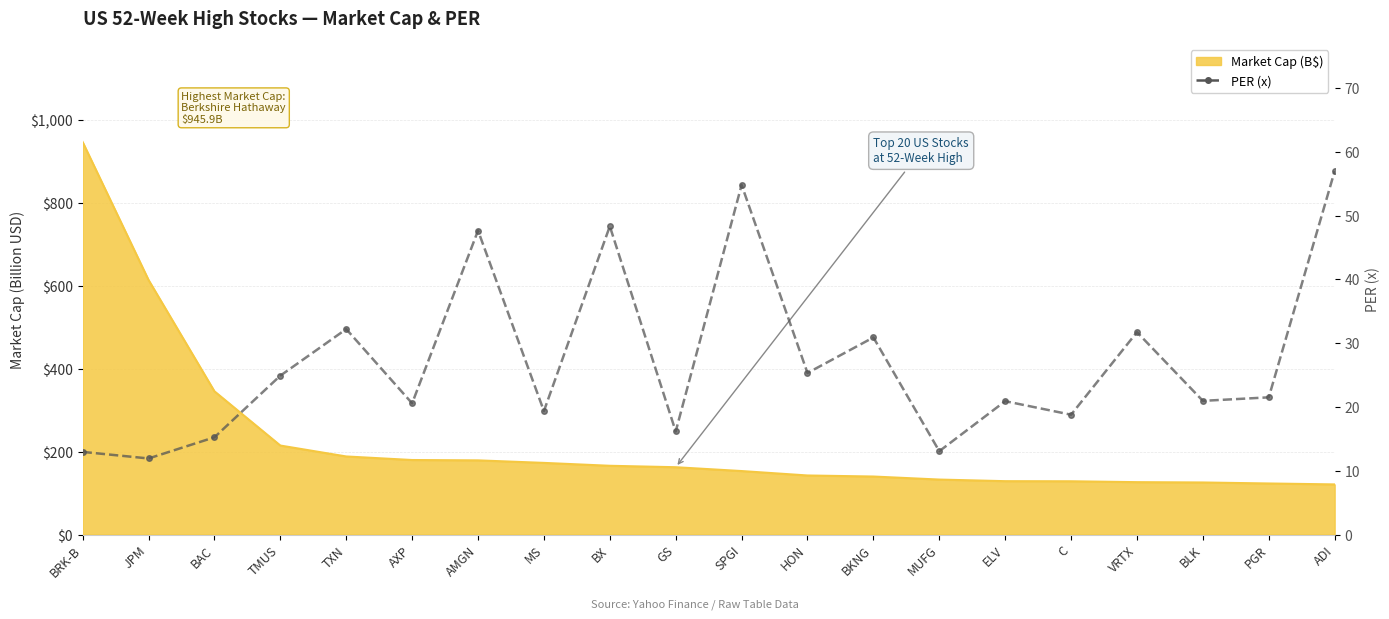

Approximately how many times larger is the value at TXN compared to GS?

2.0